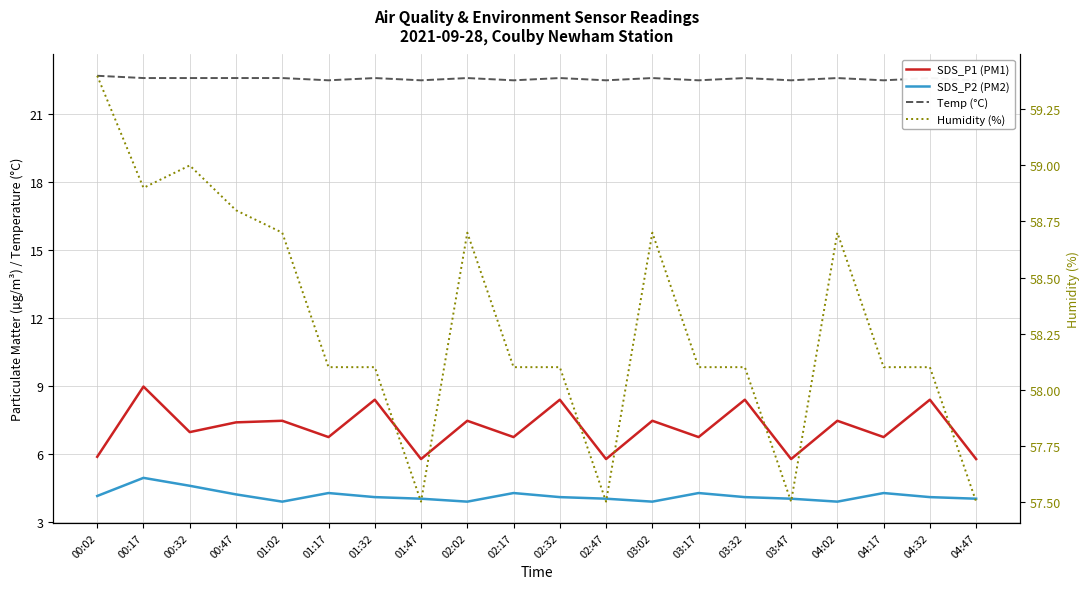

What is the label of the 12th point from the left?

02:47